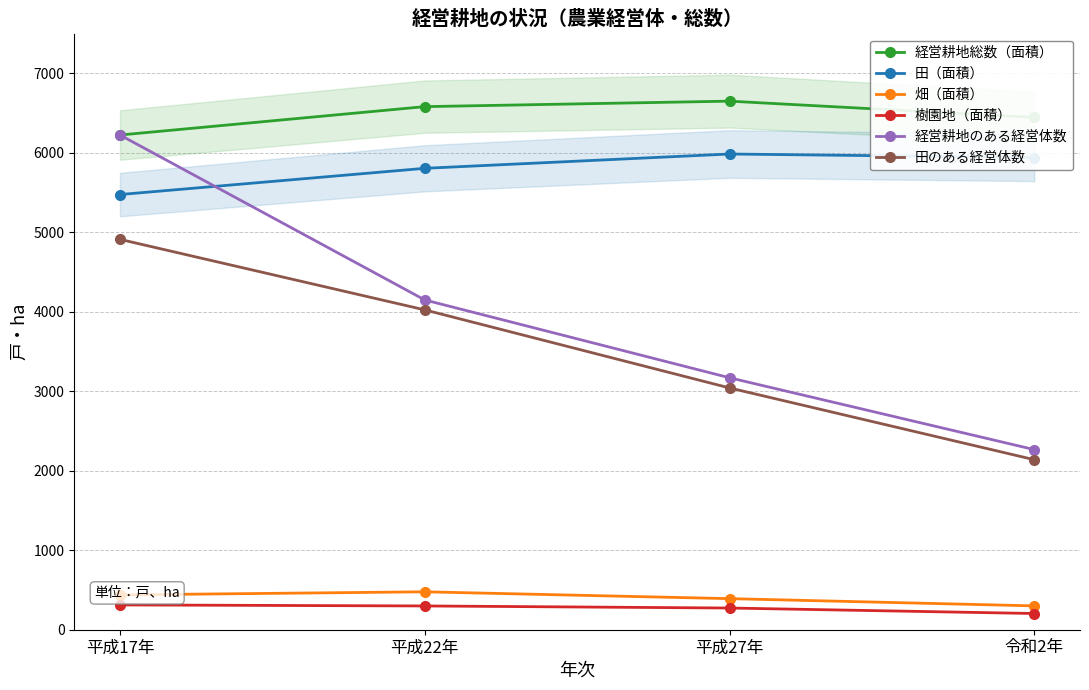

At how many categories does at least one series exceed 5831?

4